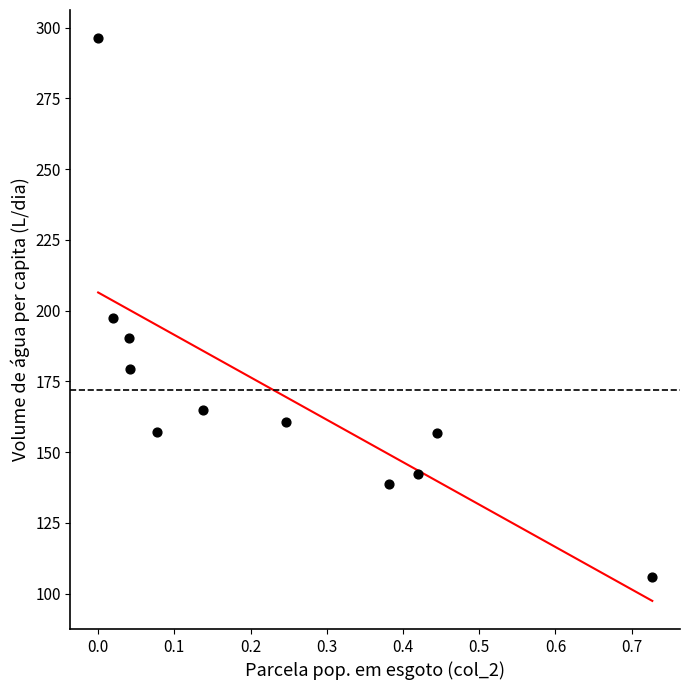

What Y value in the scatter plot is closest to 201?

197.4